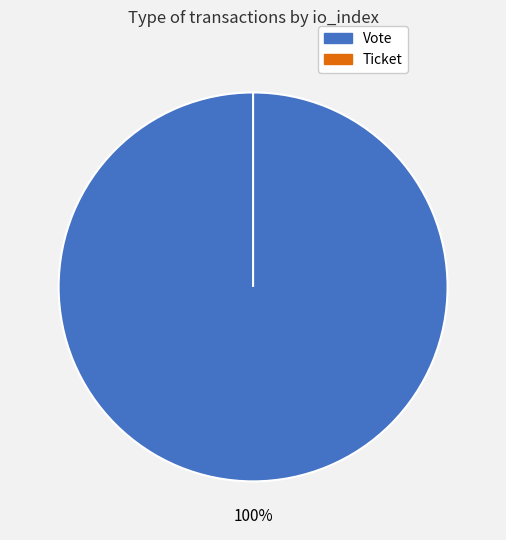

To the nearest percent, what is the difference between the Ticket and Vote slice percentages?

100%